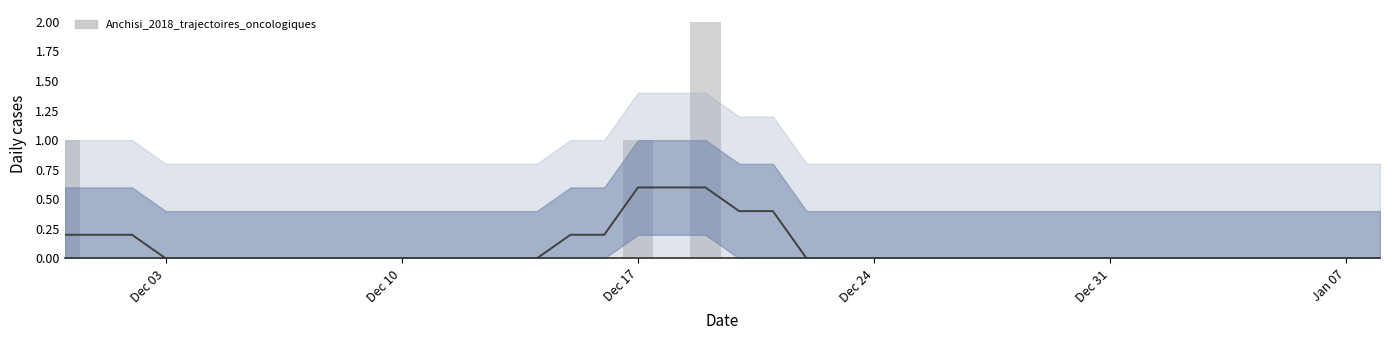

Count the values in the range 0 to 1.

39